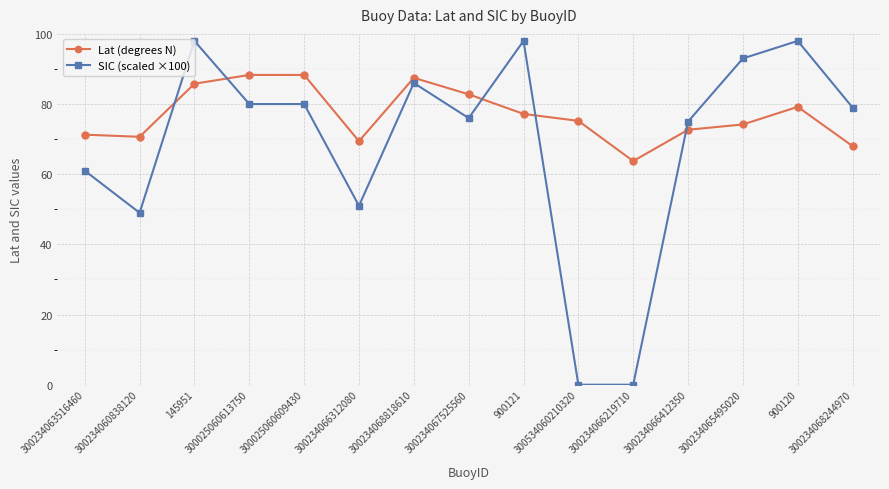

What is the difference between the maximum and minimum values in the Lat (degrees N) series?

24.6